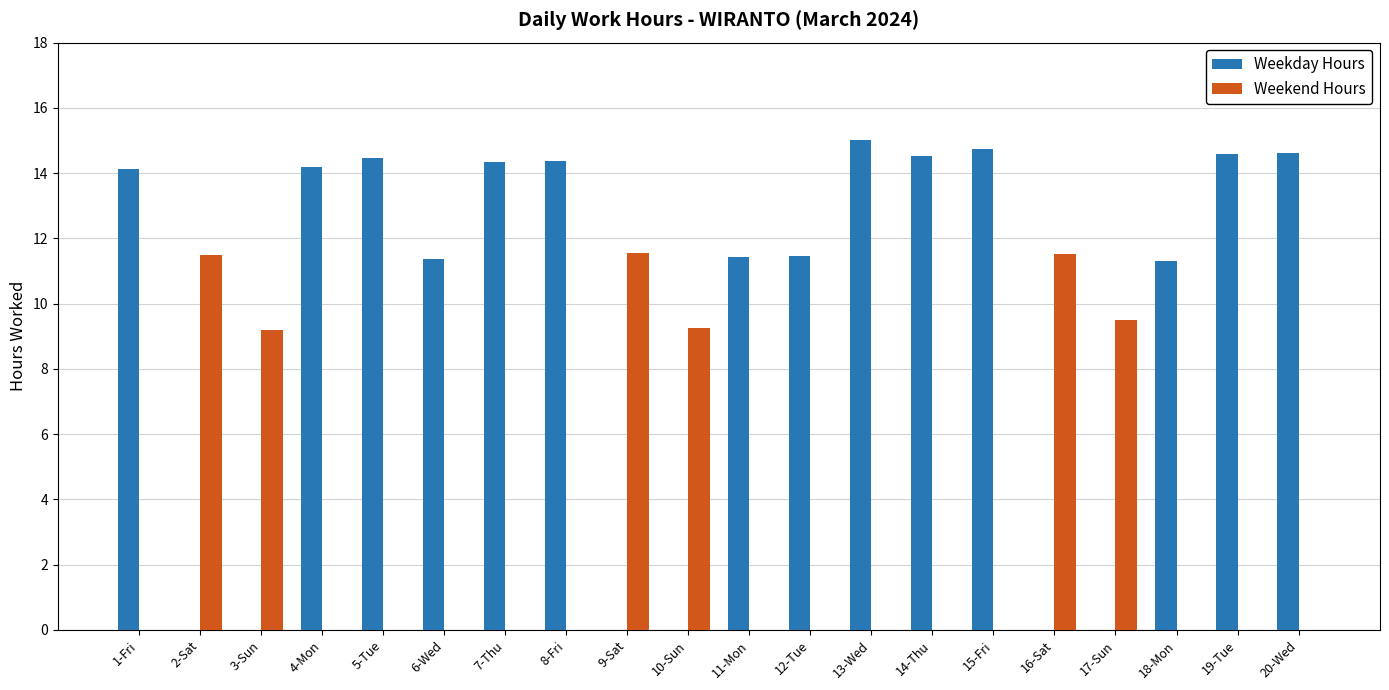

Between 1-Fri and 16-Sat, which series saw the biggest shift?

Weekday Hours